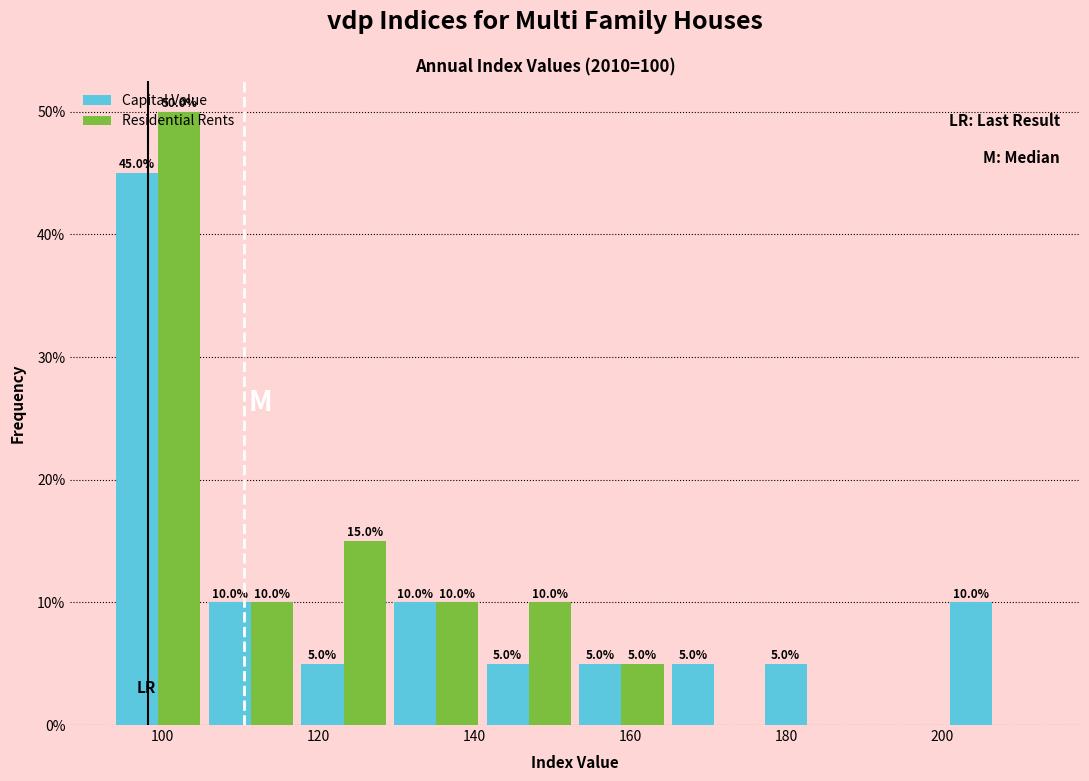

In the Residential Rents series, which range on the x-axis has the tallest bar?

94 to 106